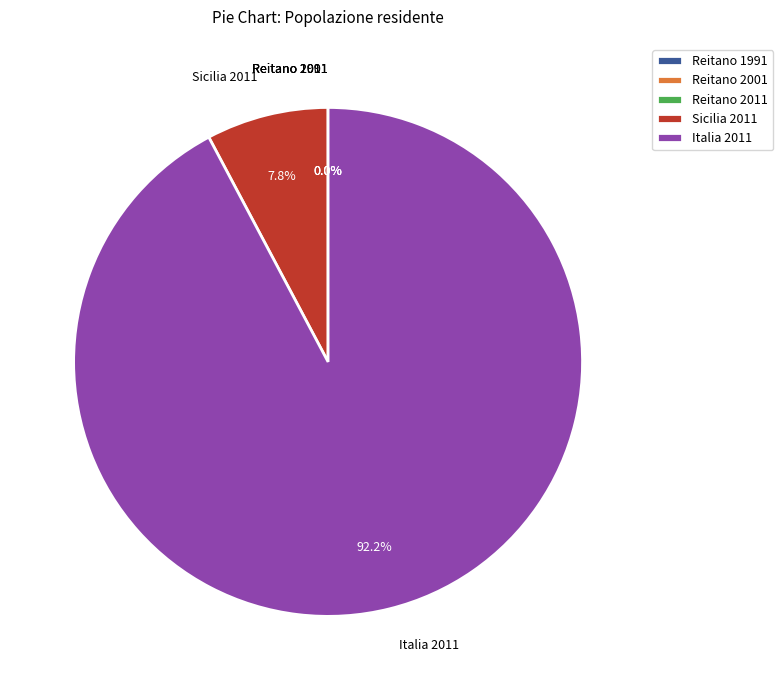

Does Sicilia 2011 represent more than half of the total?

No